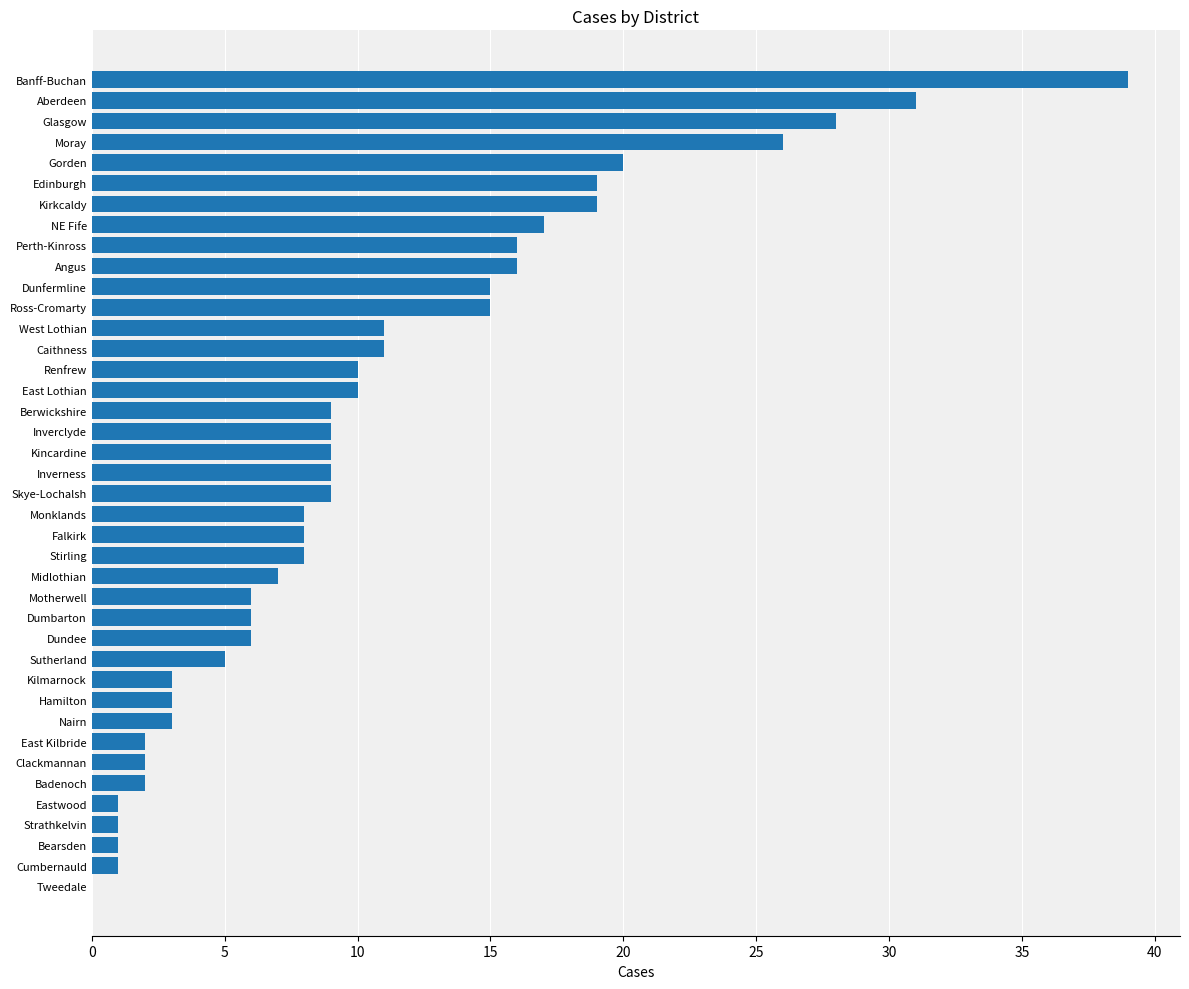

What value does the data have at Ross-Cromarty?

15